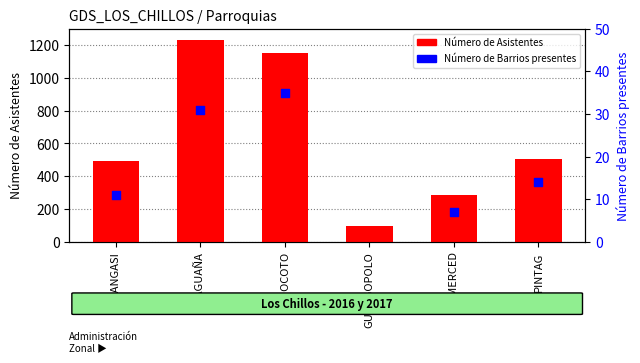

Which has a higher value, ALANGASI or PINTAG?

PINTAG